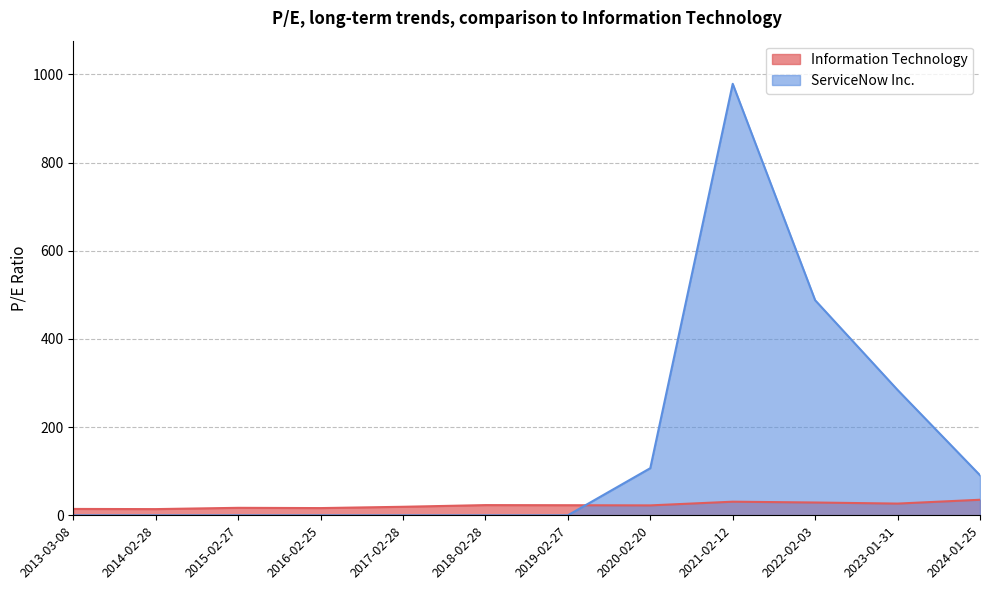

What is the greatest value displayed?

978.5